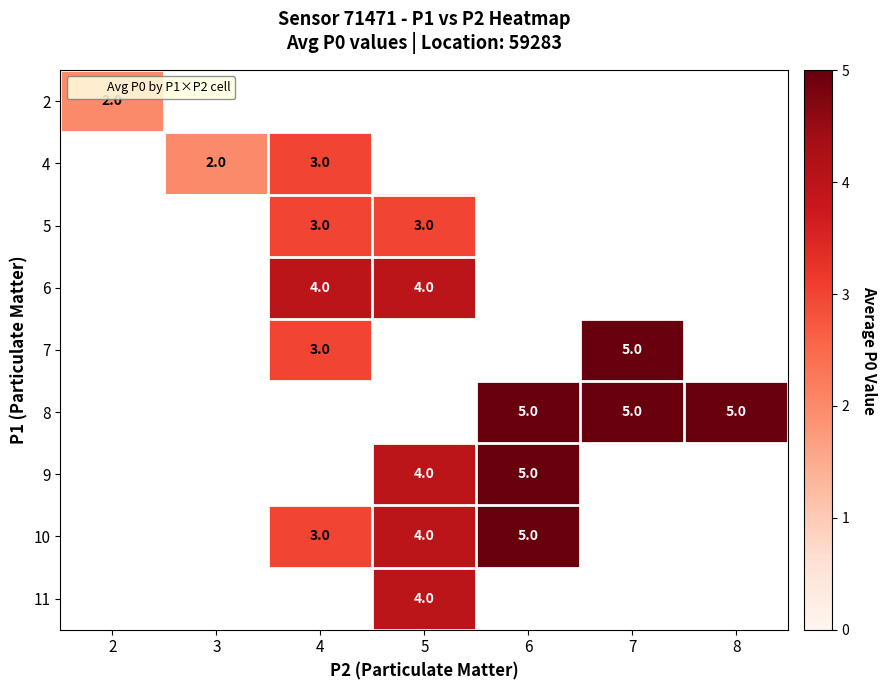

What is the greatest value displayed?

5.0